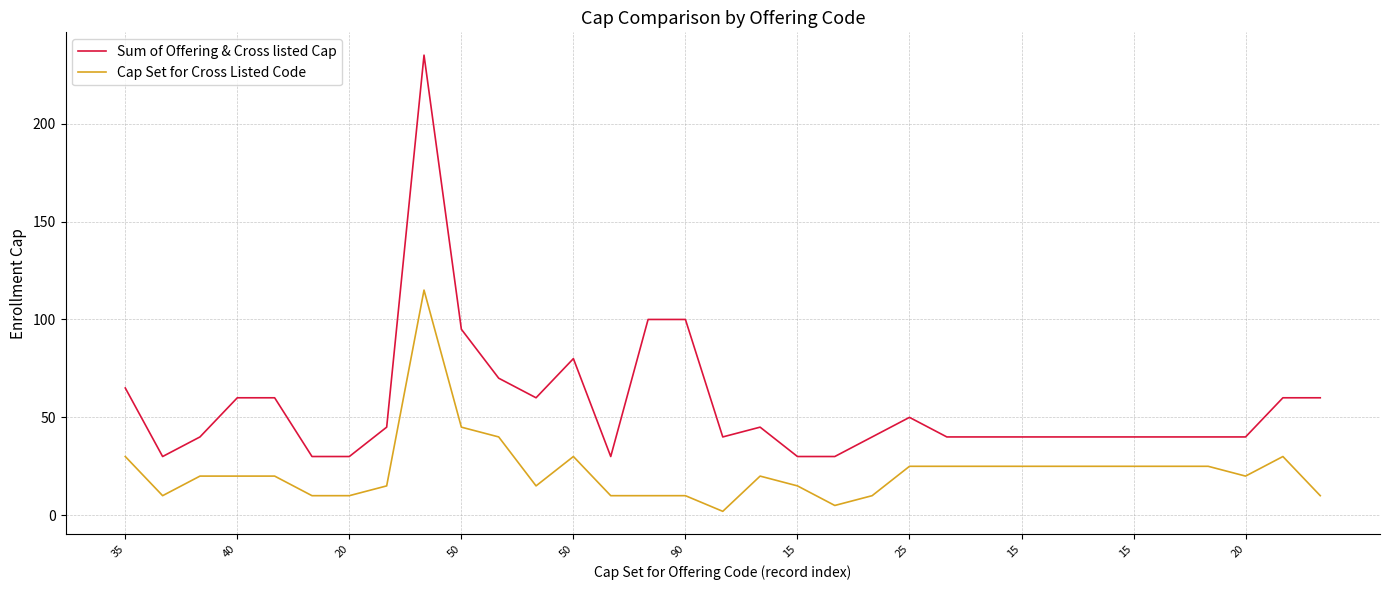

Reading left to right, what are all the values shown in this chart?

Sum of Offering & Cross listed Cap: 65	30	40	60	60	30	30	45	235	95	70	60	80	30	100	100	40	45	30	30	40	50	40	40	40	40	40	40	40	40	40	60	60
Cap Set for Cross Listed Code: 30	10	20	20	20	10	10	15	115	45	40	15	30	10	10	10	2	20	15	5	10	25	25	25	25	25	25	25	25	25	20	30	10